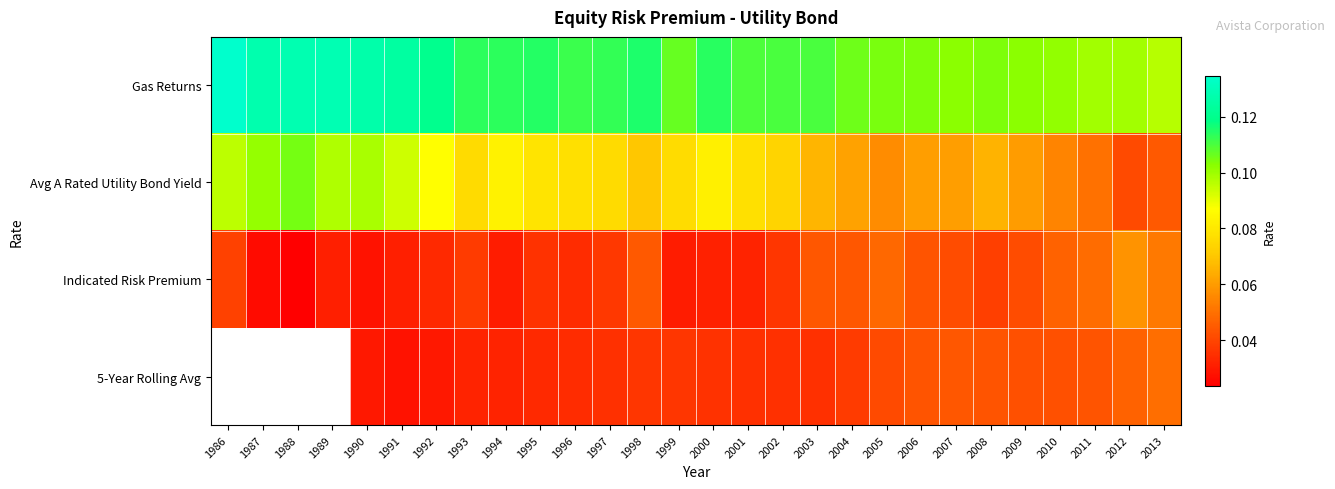

Count the Indicated Risk Premium values in the range 0 to 1.

28